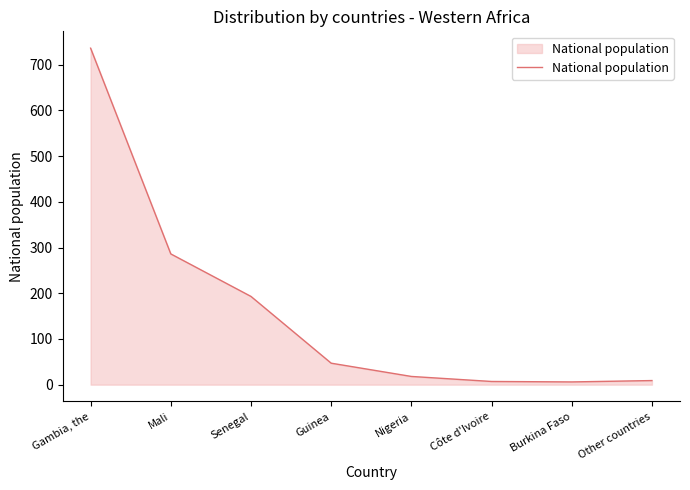

Which has a higher value, Burkina Faso or Mali?

Mali